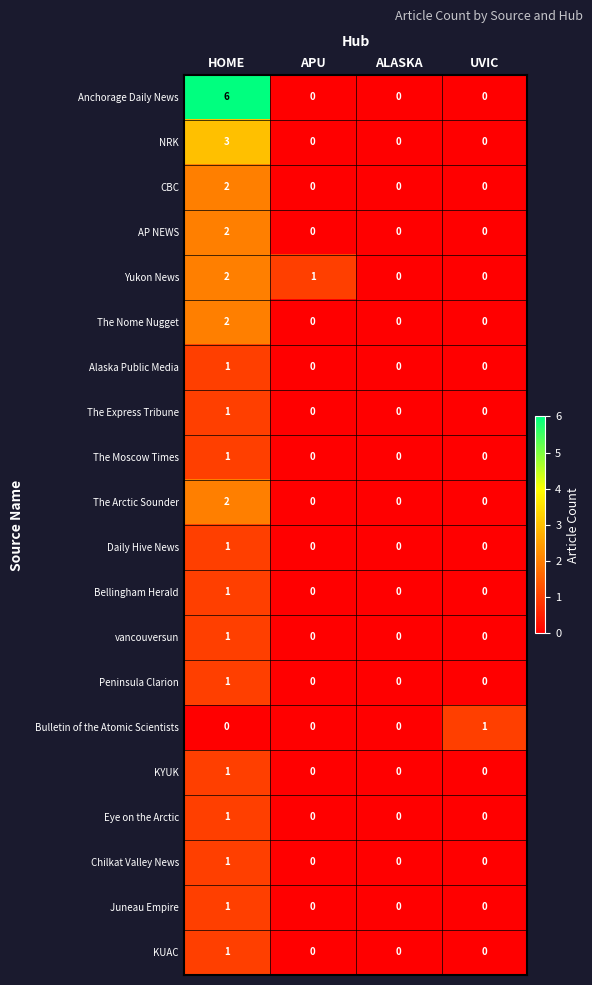

The value of Peninsula Clarion at HOME is 1. True or false?

True